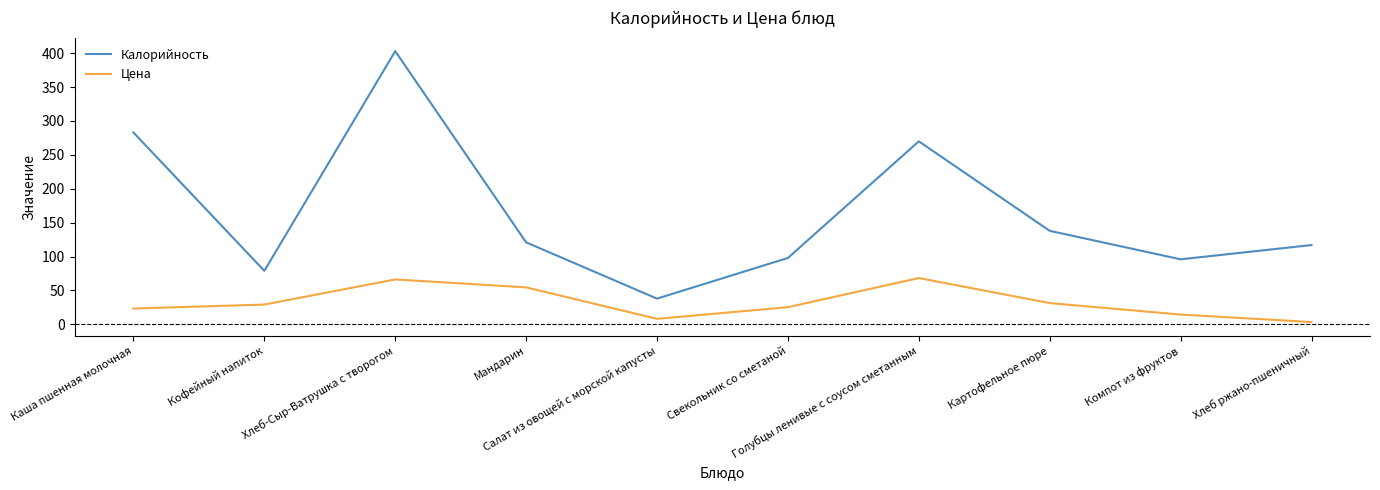

What is the total value across all series at Голубцы ленивые с соусом сметанным?

338.4